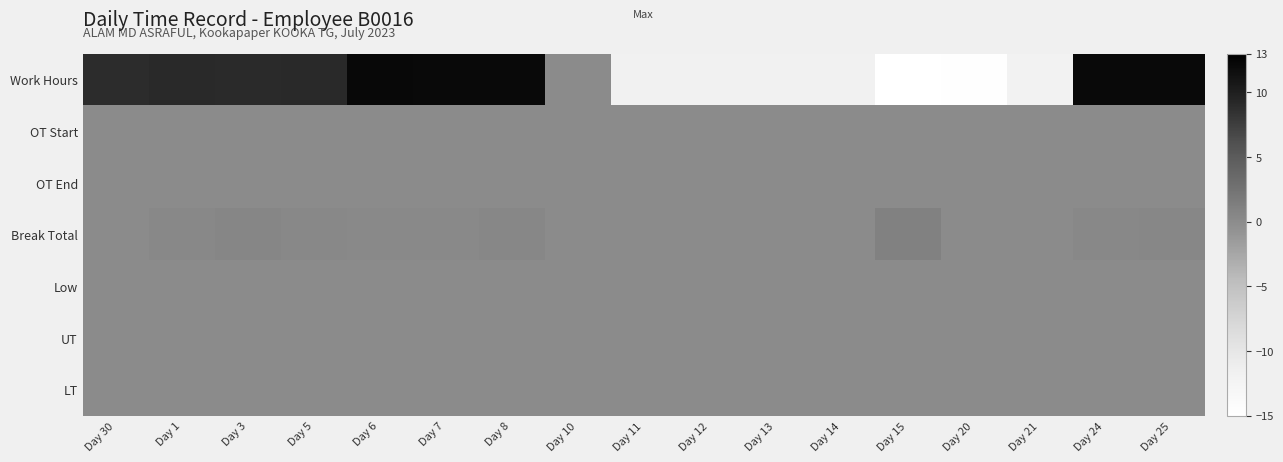

Which series changed the most between Day 12 and Day 25?

Work Hours